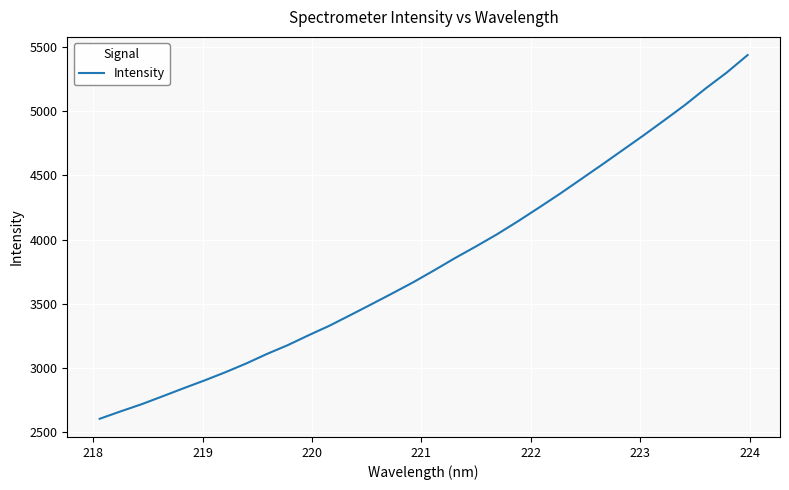

Does the chart have visible grid lines?

Yes